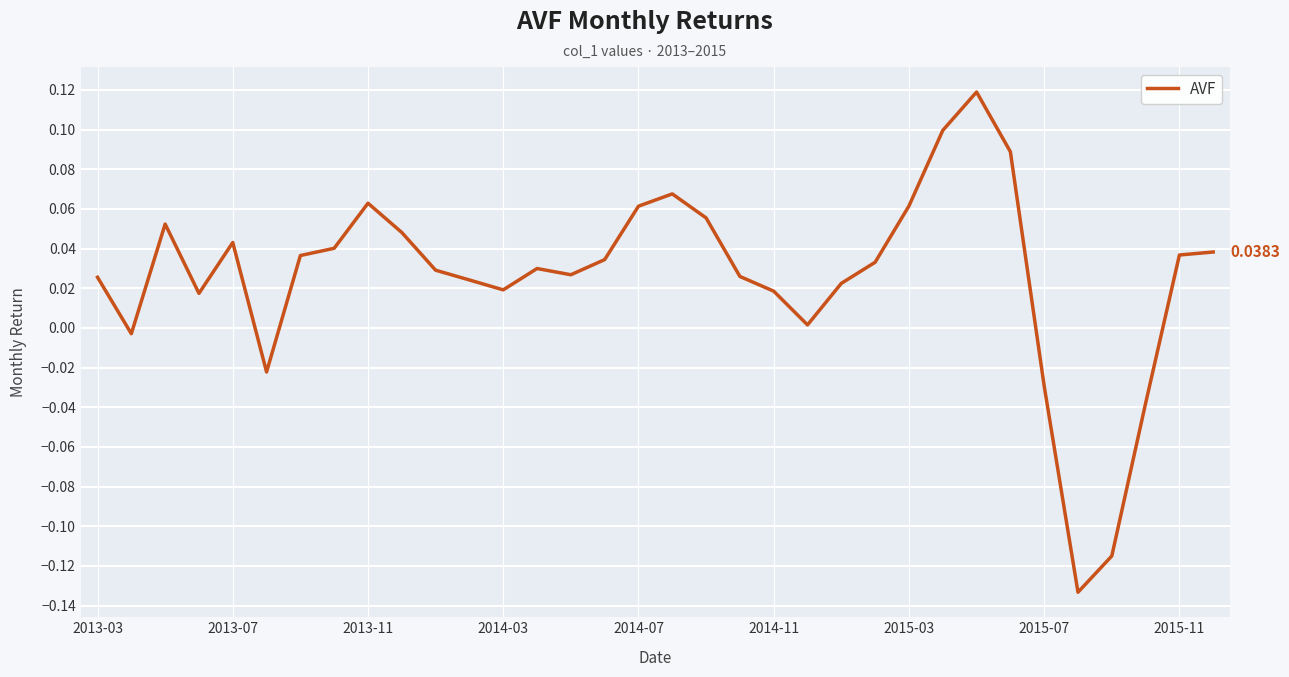

What is the difference between the maximum and minimum values?

0.3